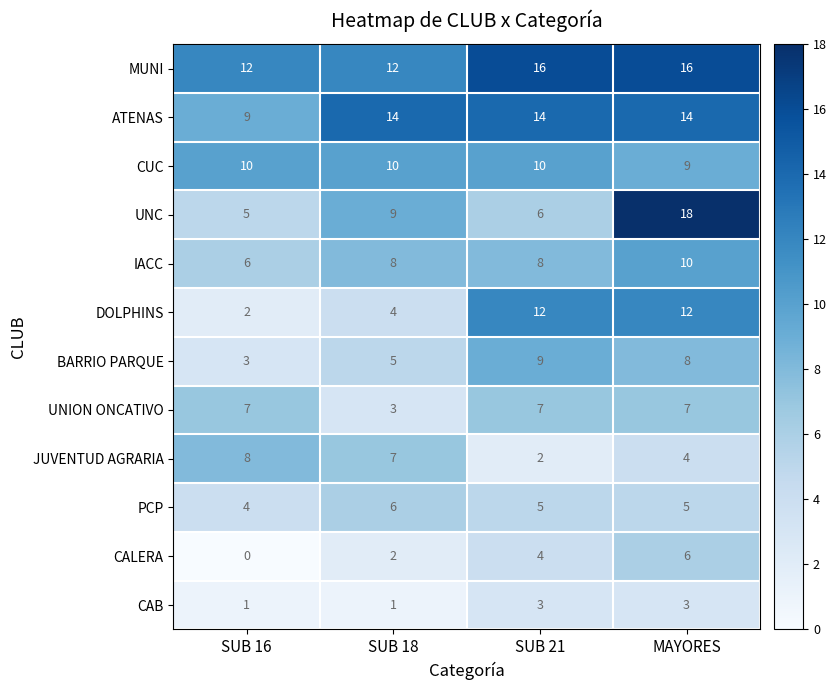

How many CALERA values are between 2 and 6?

3